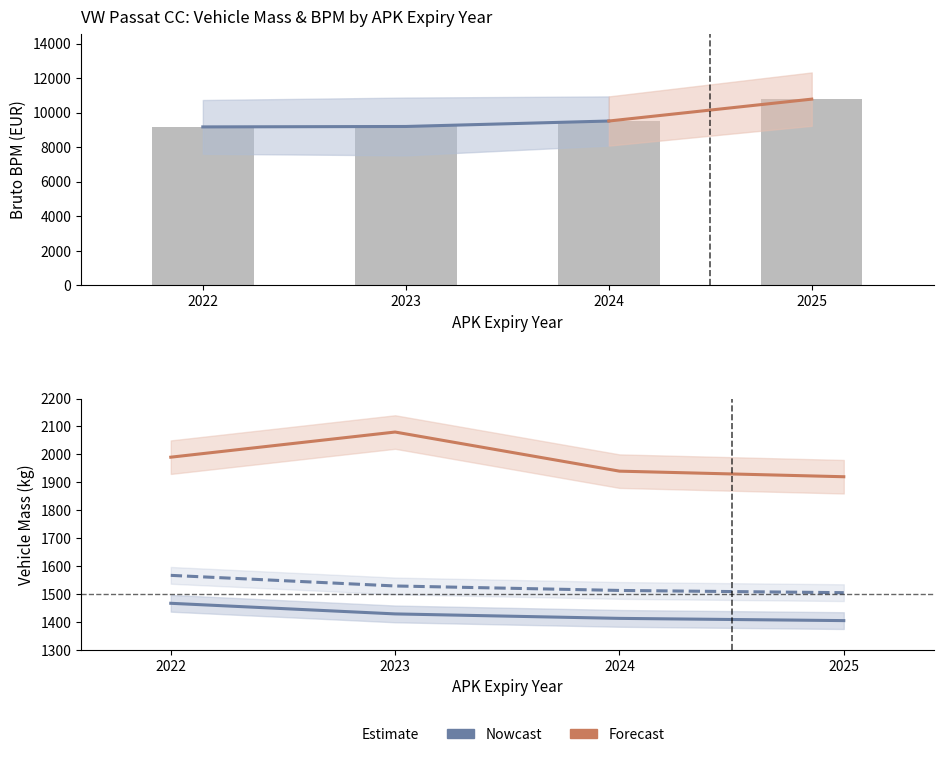

Rank the series by their maximum value, from highest to lowest.

toegestane_maximum_massa_voertuig, massa_rijklaar, massa_ledig_voertuig